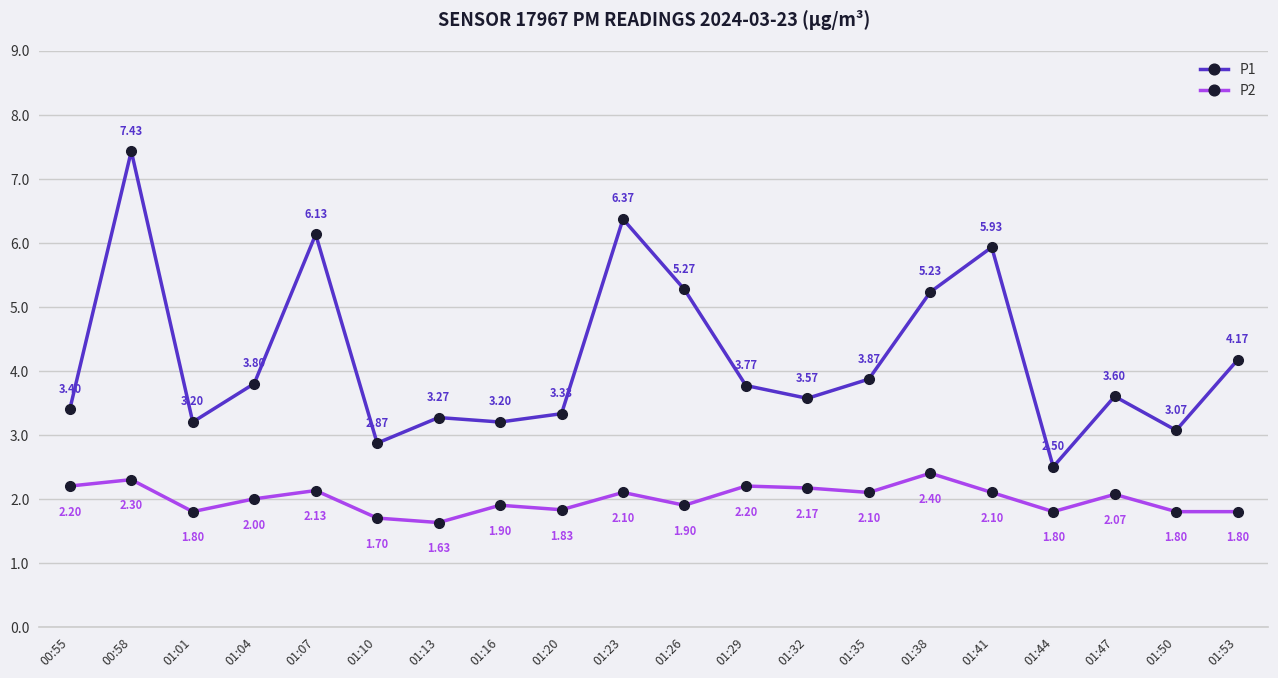

At which category does the chart reach its peak across all series?

00:58